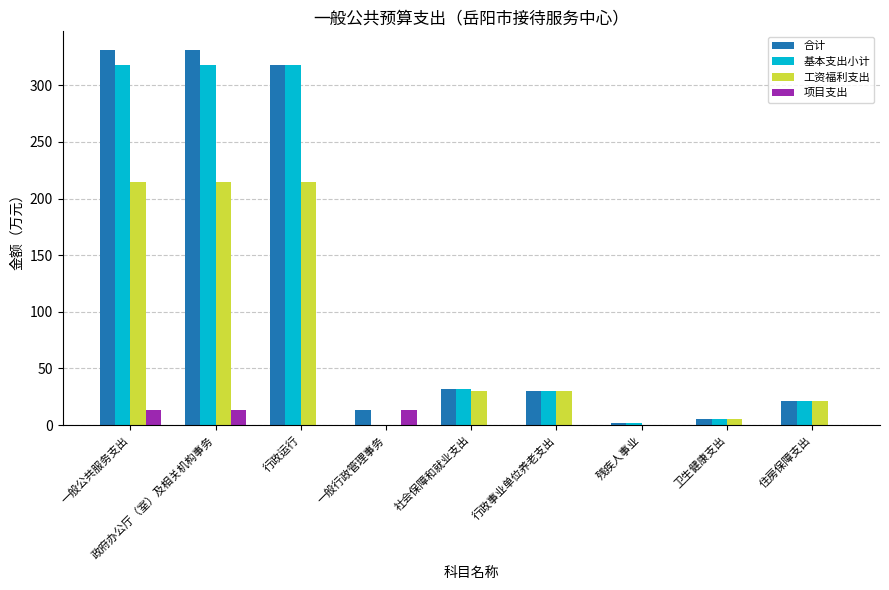

What are all the series names shown in the legend?

合计, 基本支出小计, 工资福利支出, 项目支出